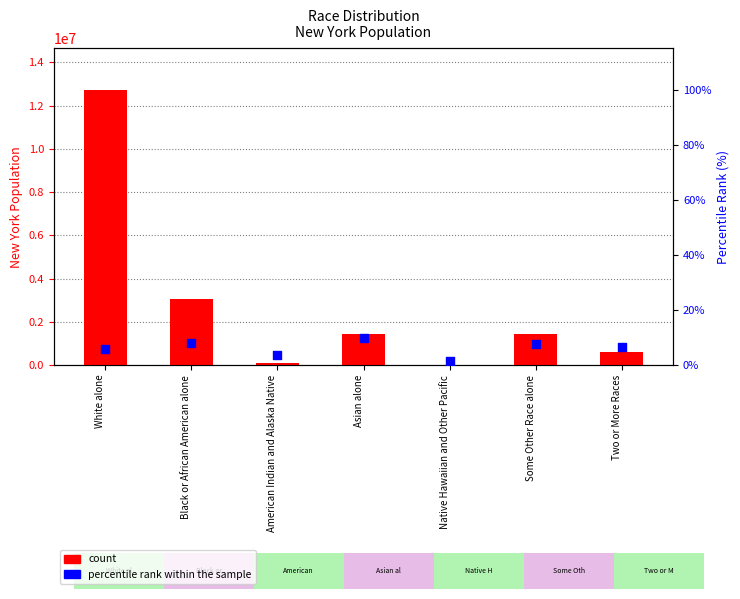

Is the value of percentile rank within the sample at Asian alone greater than the value of count at Native Hawaiian and Other Pacific?

No